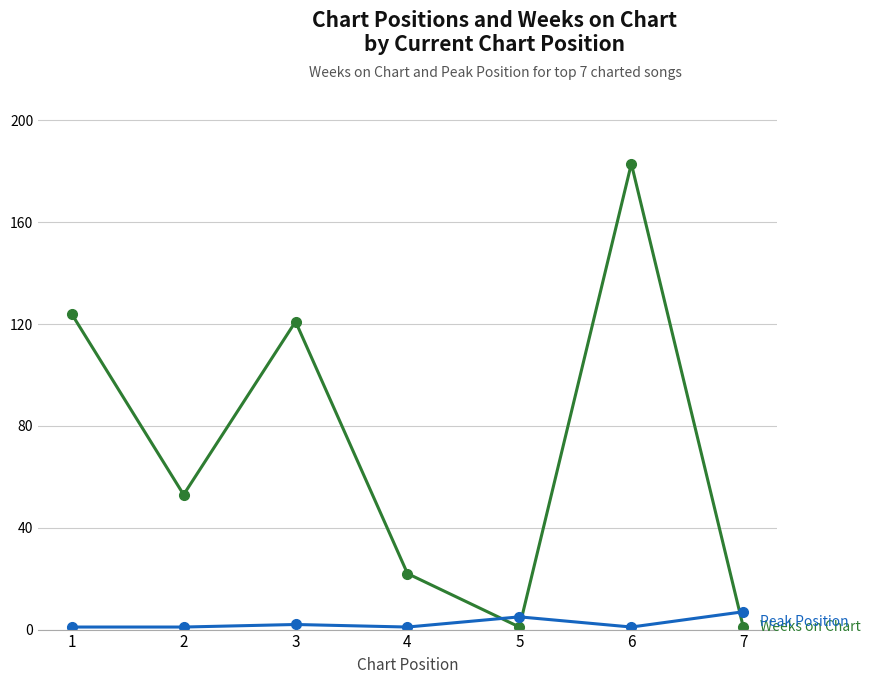

How many lines are shown in the chart?

2